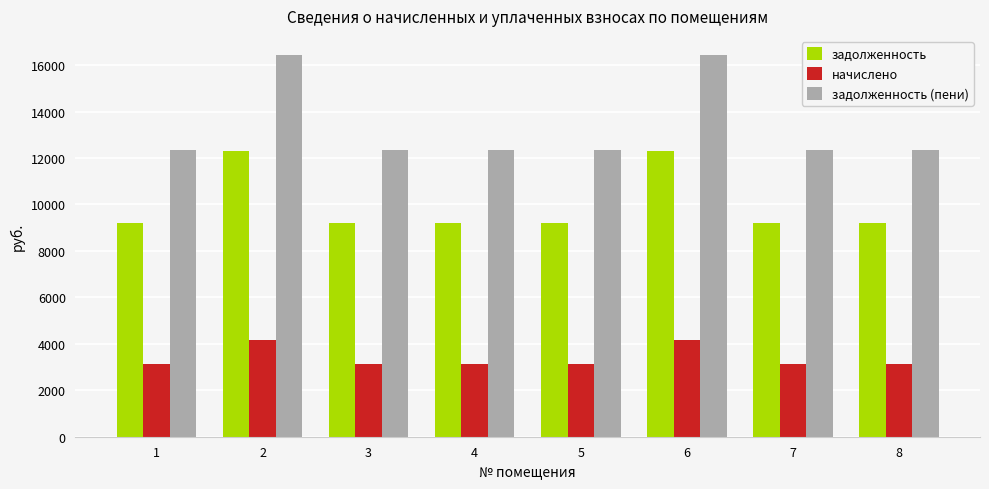

Does the chart contain any negative values?

No